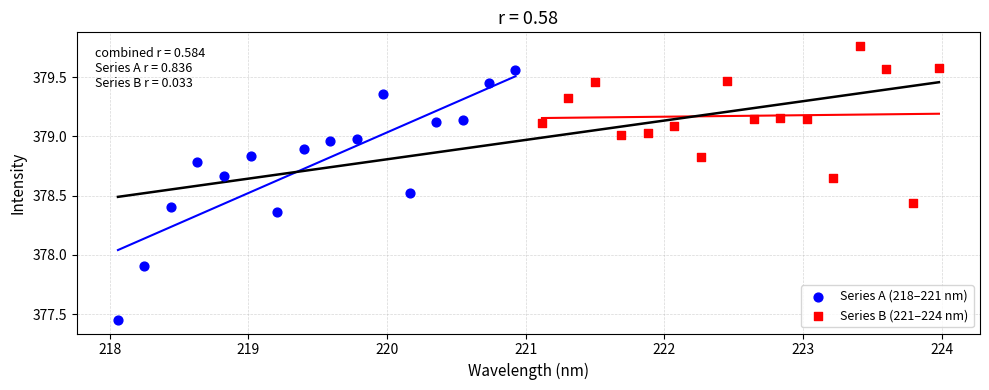

Which series reaches the minimum Y coordinate?

Series A (218–221 nm)